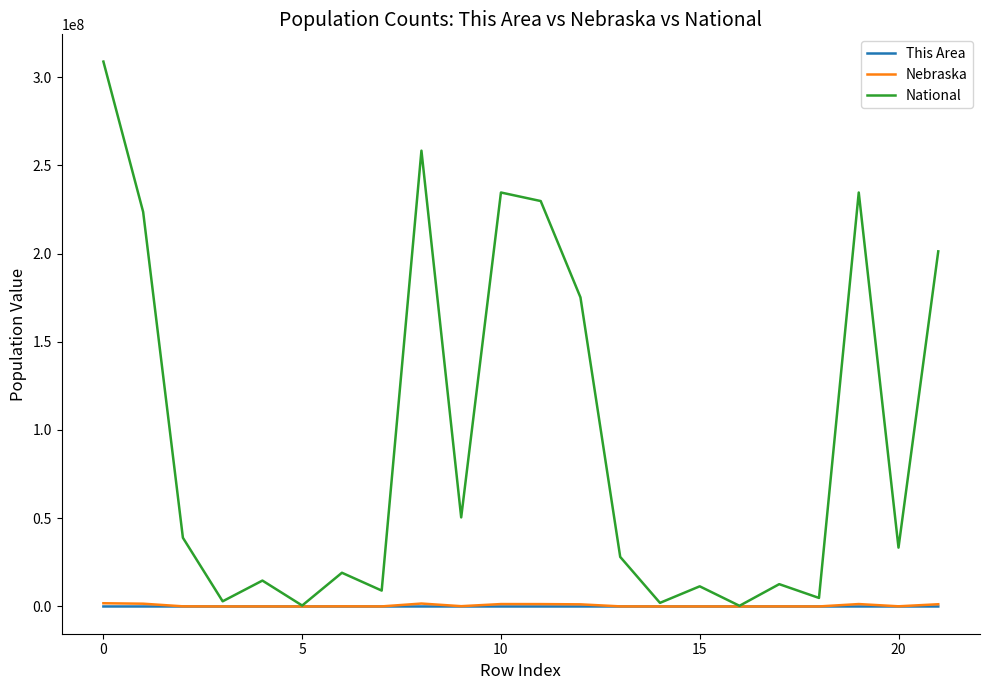

Which series has the largest range (max minus min)?

National